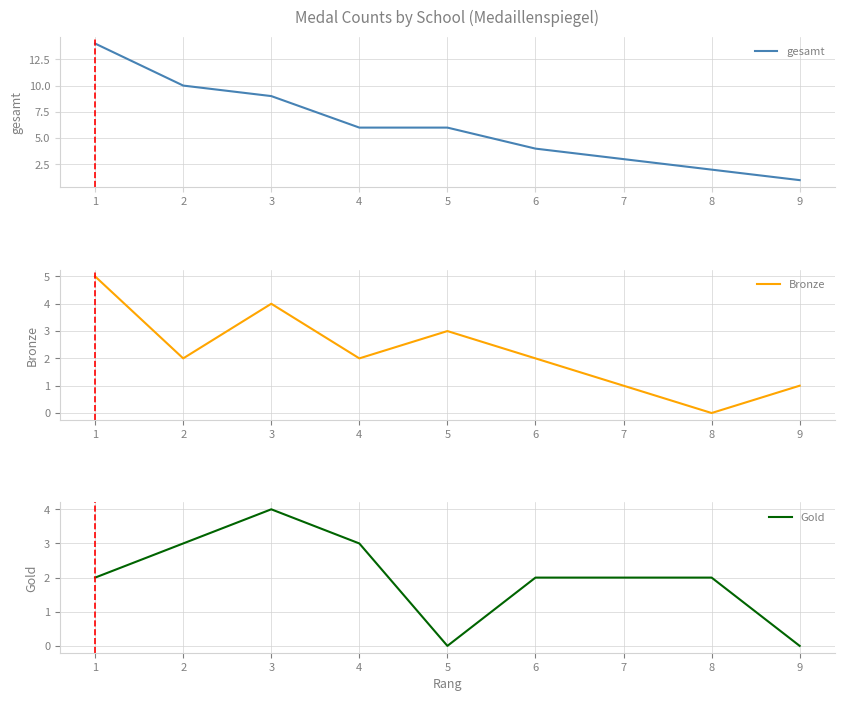

Is this an area chart (filled region under the line)?

No